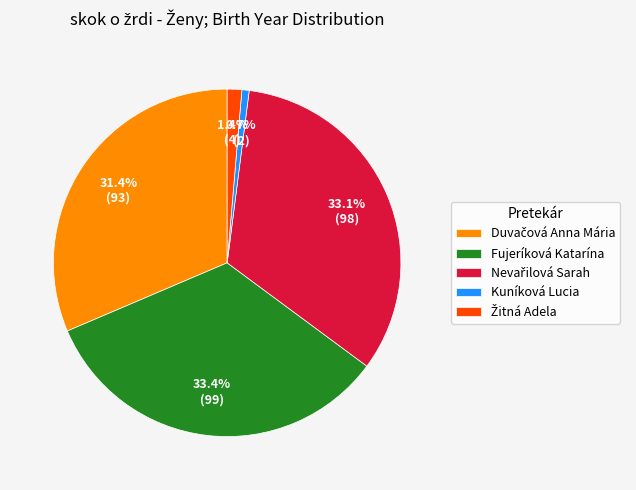

Combined, do Fujeríková Katarína and Kuníková Lucia account for over 50%?

No